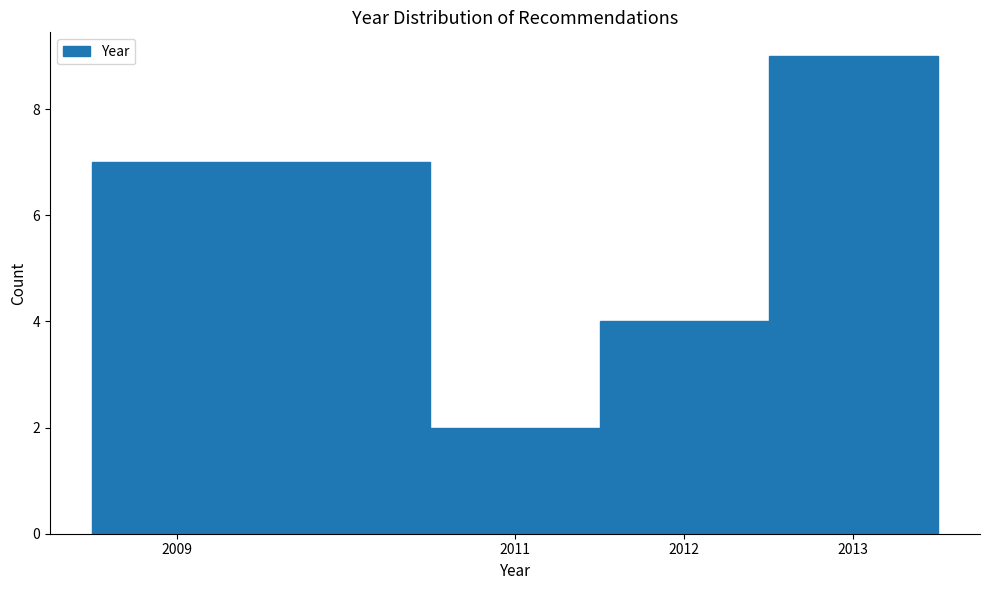

Which range on the x-axis has the tallest bar?

2012.5 to 2013.5